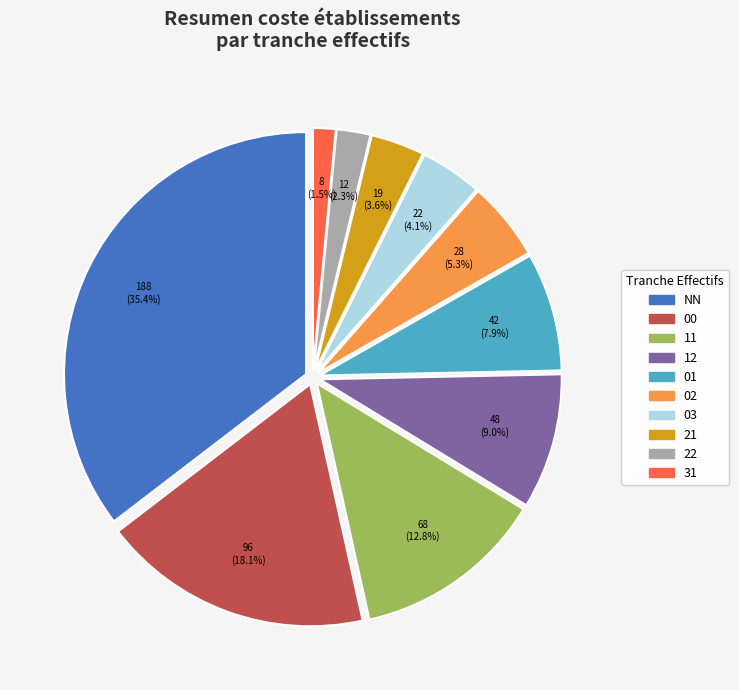

Does 12 represent more than half of the total?

No